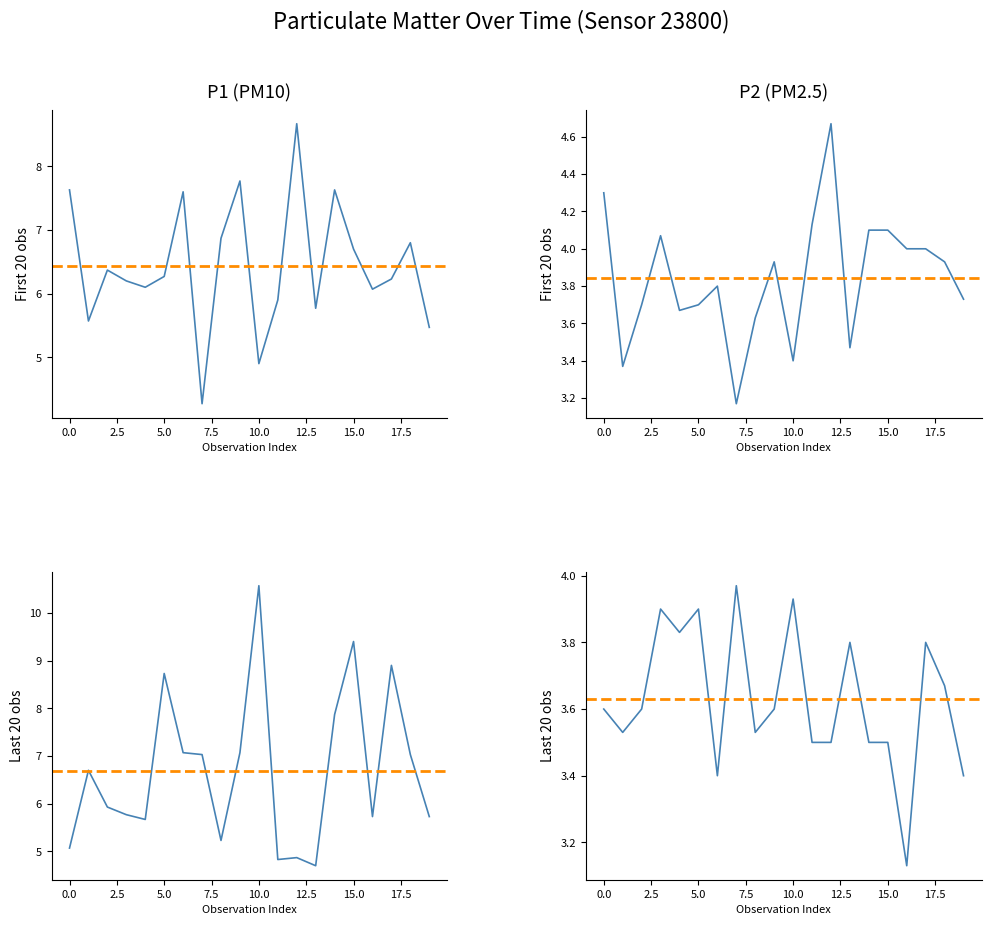

What is the average value of the P1 series?

6.6